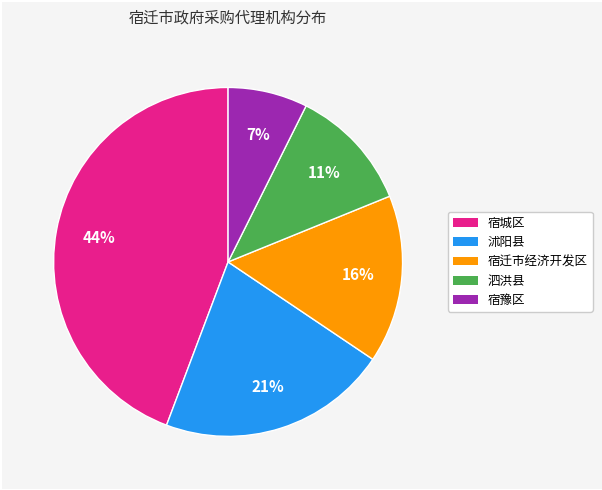

Which has a higher value, 沭阳县 or 宿豫区?

沭阳县